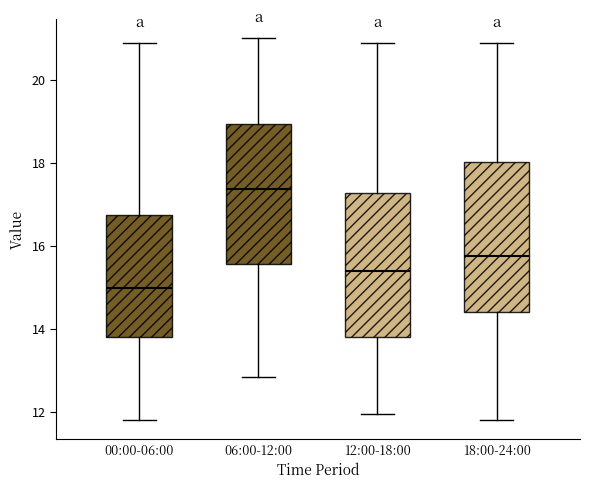

Reading left to right, transcribe this box plot: for each box, give where its median line is, the range the box spans, and where its two whiskers end, as read against the y-axis. The values are not printed on the chart, so give them approximately, as read against the axis.

00:00-06:00: median 15.0, box 13.8 to 16.8, whiskers 11.8 to 21.0
06:00-12:00: median 17.4, box 15.6 to 19.0, whiskers 12.8 to 21.0
12:00-18:00: median 15.4, box 13.8 to 17.2, whiskers 12.0 to 21.0
18:00-24:00: median 15.8, box 14.4 to 18.0, whiskers 11.8 to 21.0